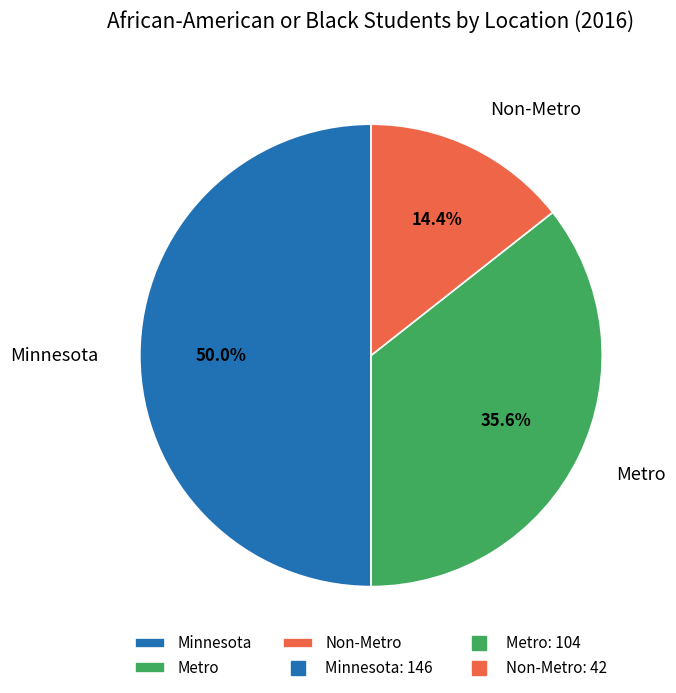

Do Metro and Minnesota together represent more than half of the pie?

Yes